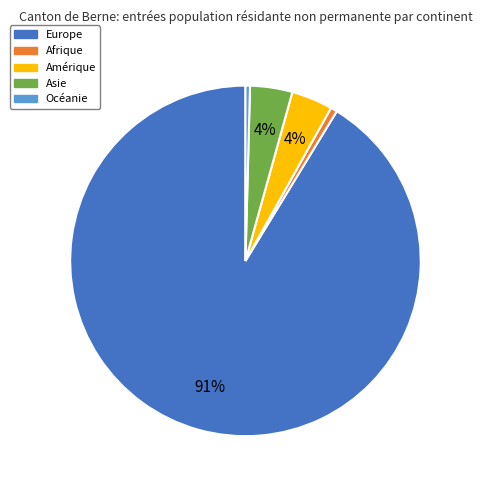

Is it true that Amérique is 12% of the pie?

False